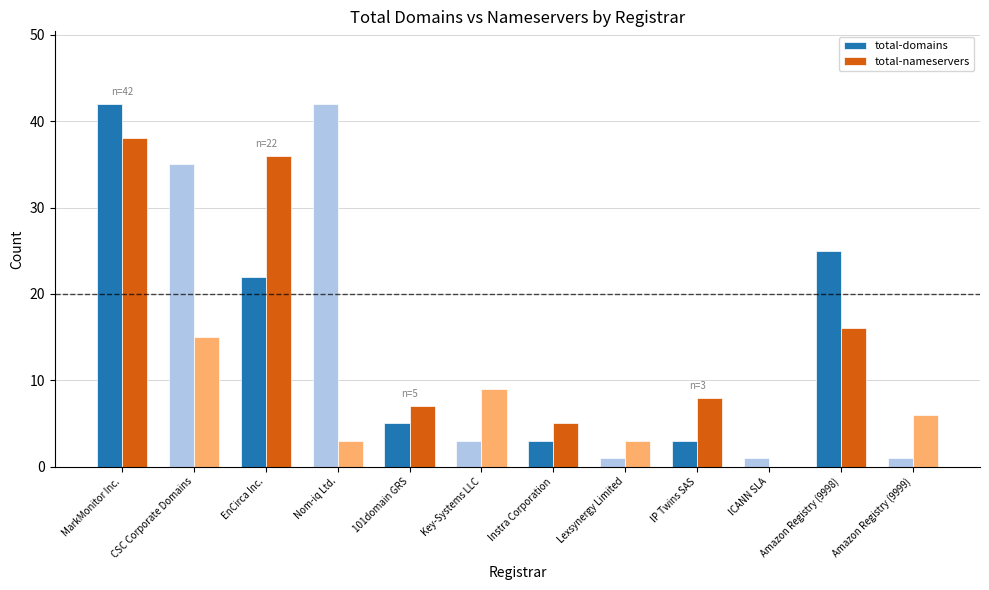

Is the value of total-nameservers at Amazon Registry (9998) greater than the value of total-domains at Amazon Registry (9998)?

No